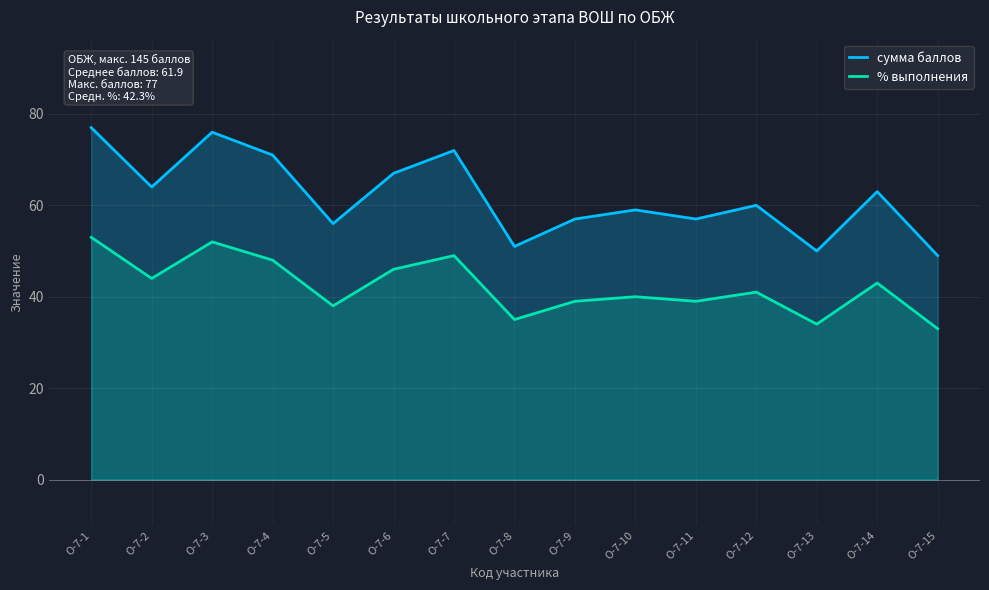

True or false: сумма баллов has a value of 49 at О-7-15.

True